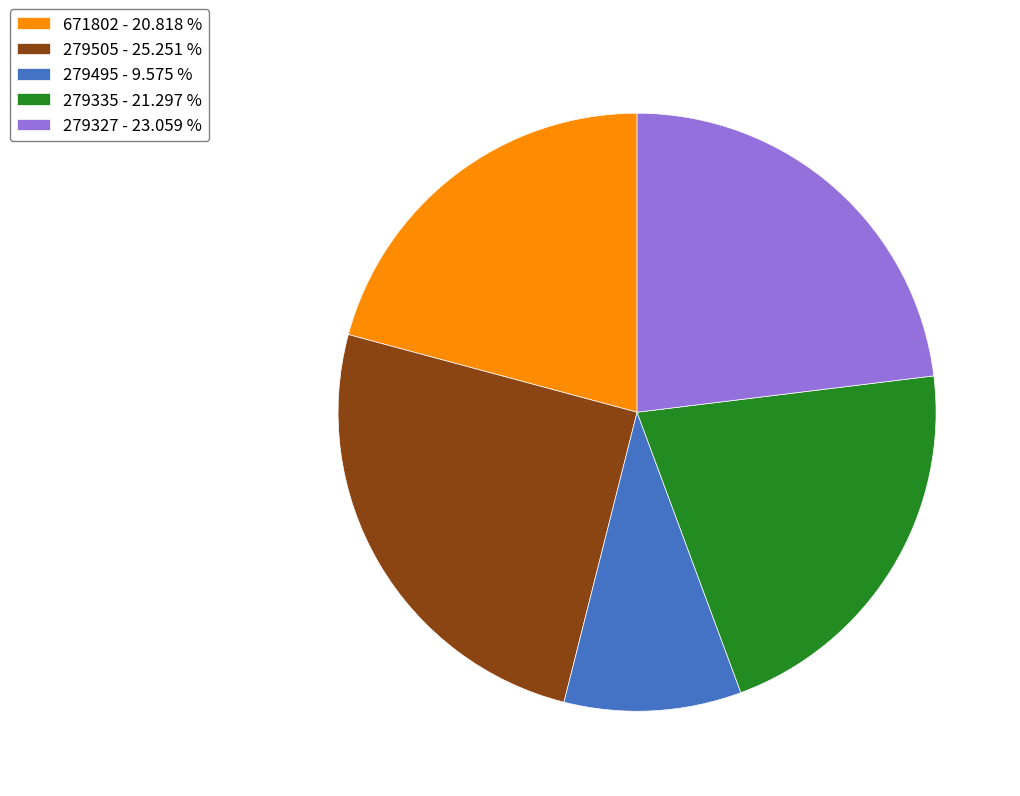

Does 279495 account for over 50% of the chart?

No